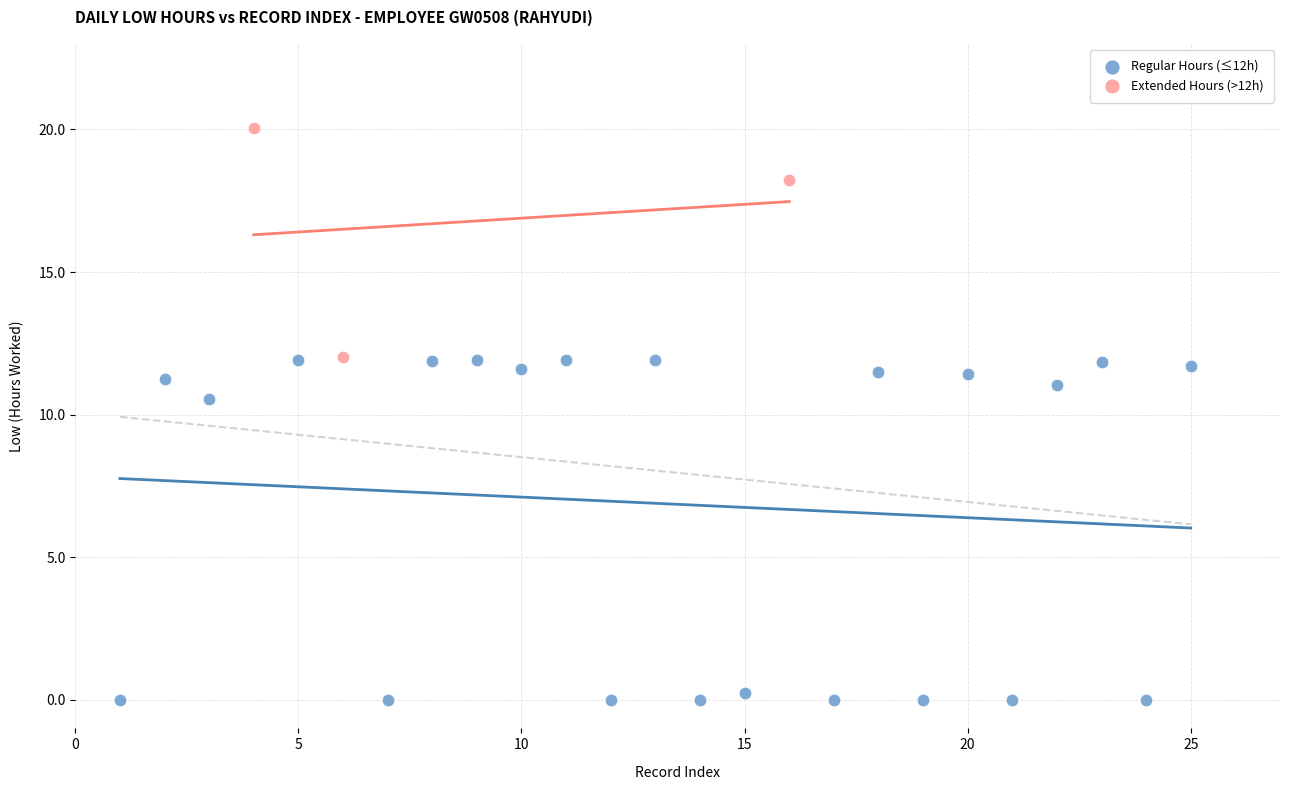

Which series reaches the minimum Y coordinate?

Regular Hours (≤12h)